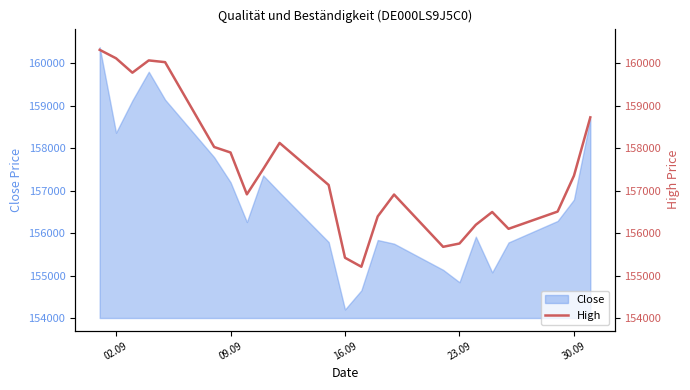

Count the number of categories in the chart.

23